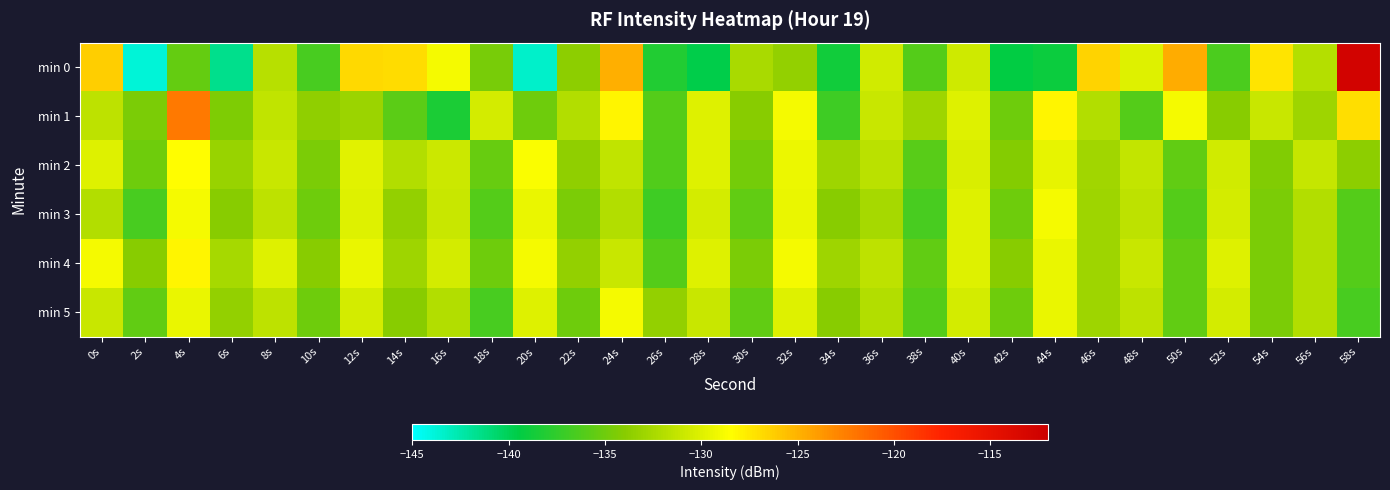

How many series are shown in this chart?

6